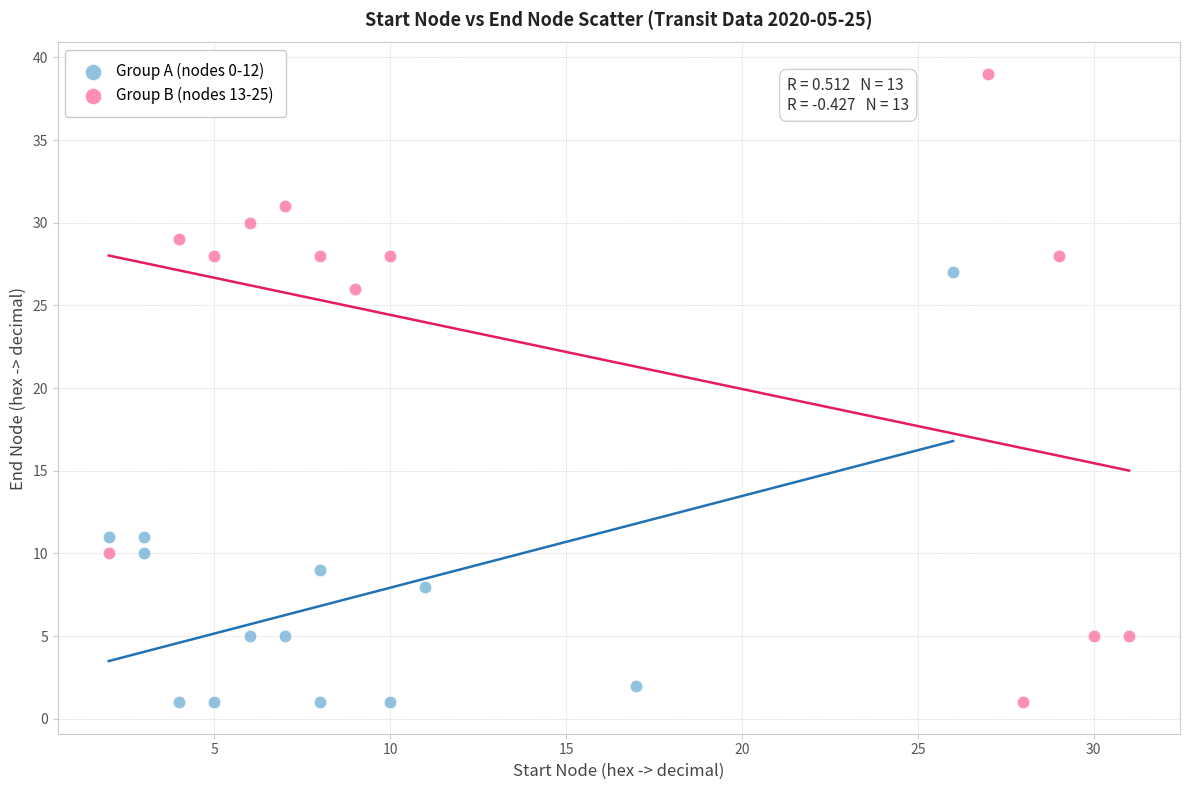

What are all the series names shown in the legend?

Group A (nodes 0-12), Group B (nodes 13-25)